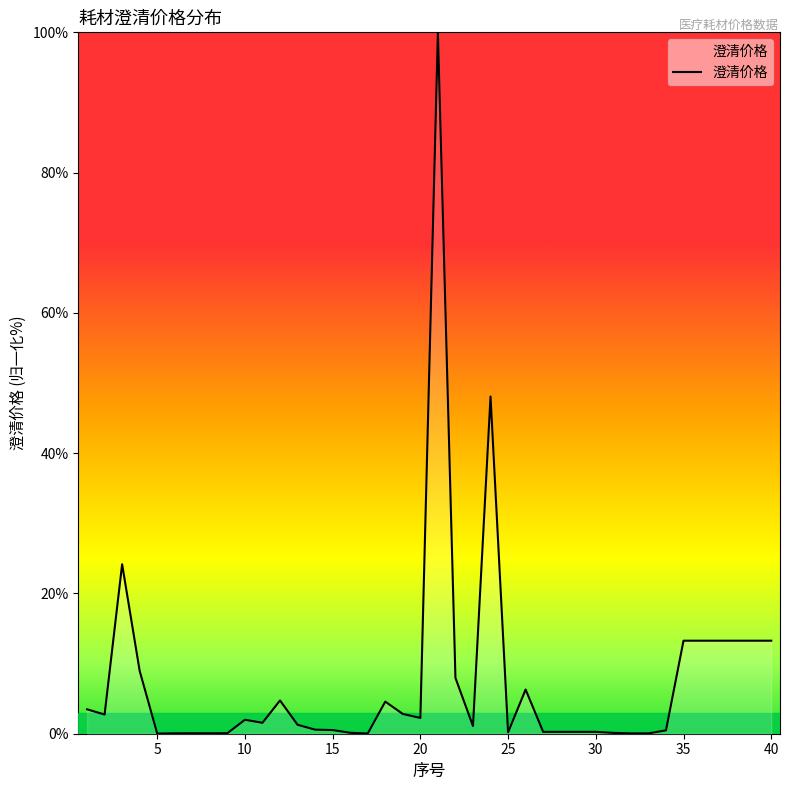

What is the difference between the maximum and minimum values?

100.0